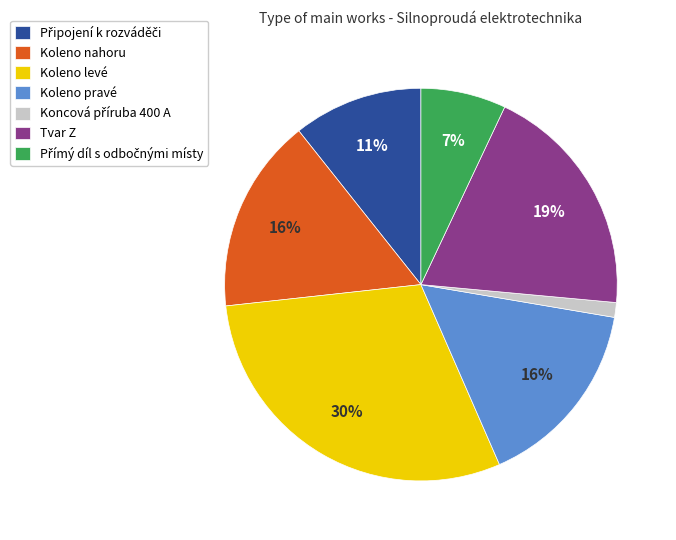

Do Koleno nahoru and Tvar Z together represent more than half of the pie?

No